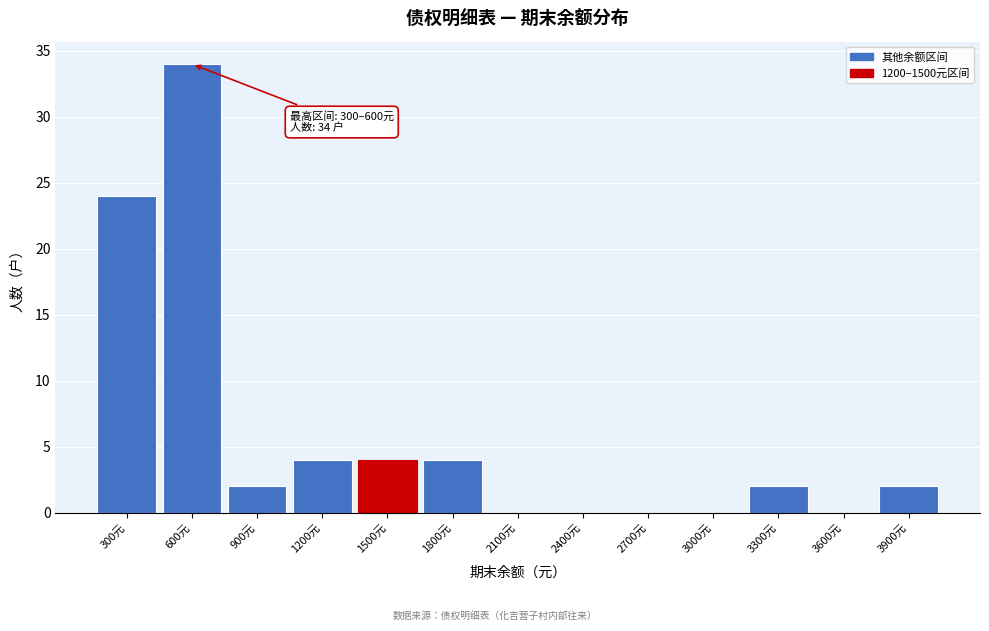

Reading left to right, list all the values displayed in this chart.

300元=24	600元=34	900元=2	1200元=4	1500元=4	1800元=4	2100元=0	2400元=0	2700元=0	3000元=0	3300元=2	3600元=0	3900元=2